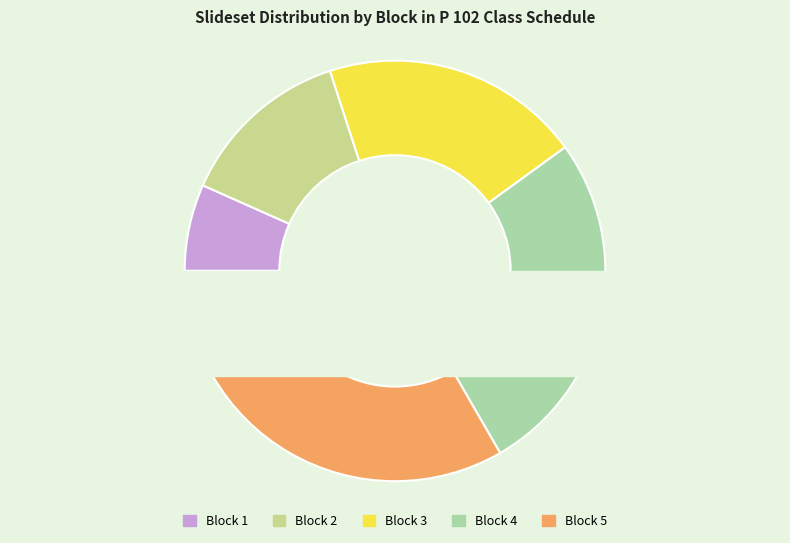

Does 1 represent more than half of the total?

No